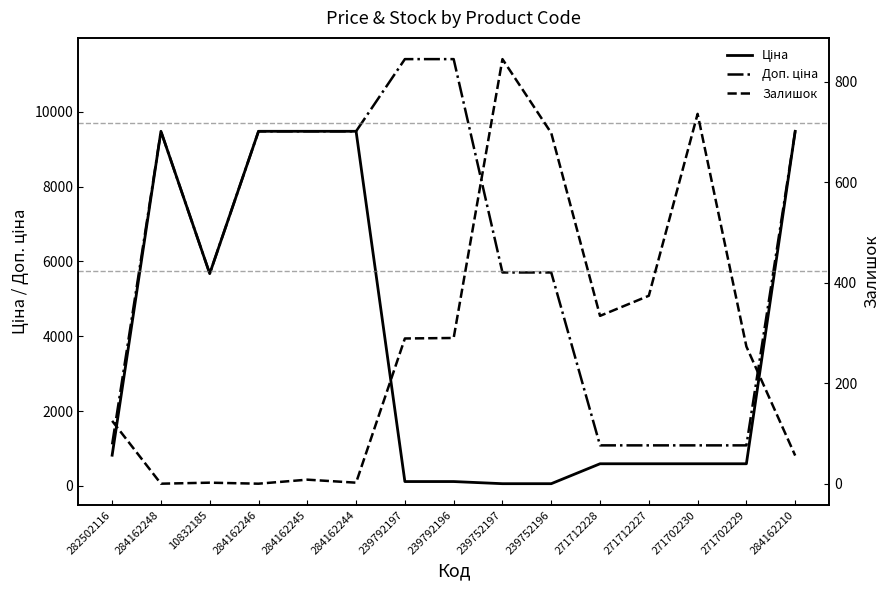

Reading left to right, what are all the values shown in this chart?

Ціна: 818.5	9480.1	5673.8	9480.1	9480.1	9480.1	114.1	114.1	57.0	57.0	589.9	589.9	589.9	589.9	9480.1
Доп. ціна: 1109.2	9480.1	5673.8	9480.1	9480.1	9480.1	11410.0	11410.0	5705.0	5705.0	1081.7	1081.7	1081.7	1081.7	9480.1
Залишок: 125.0	0.0	2.0	0.0	8.0	2.0	289.0	290.0	845.0	698.0	334.0	374.0	736.0	273.0	56.0